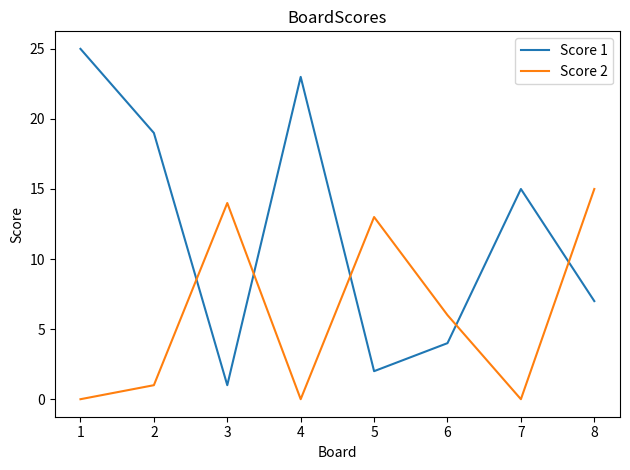

Which series changed the most between 1 and 3?

Score 1